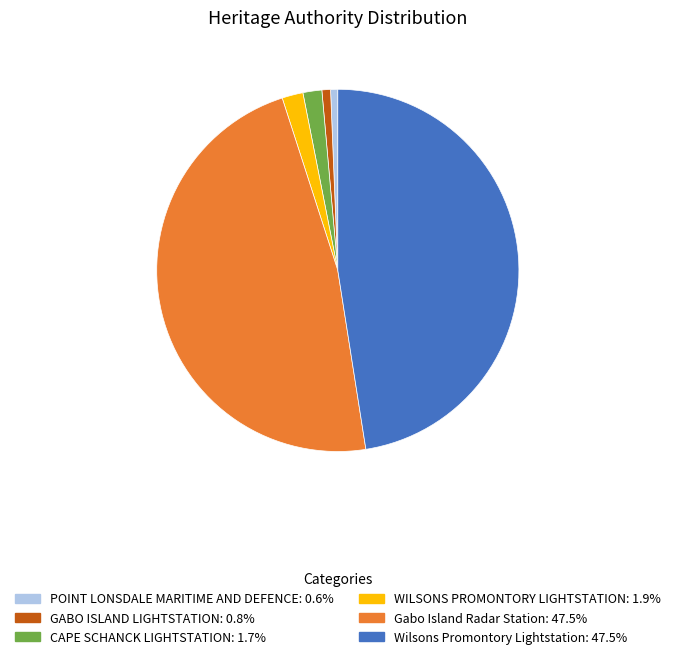

Is there any slice that represents more than half of the pie?

No